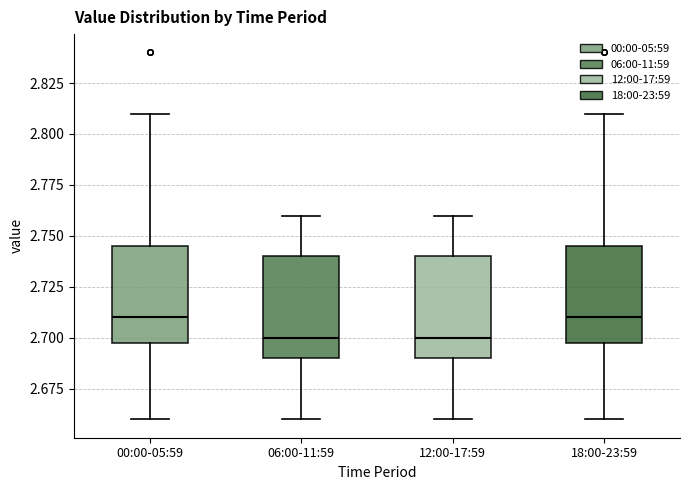

Reading left to right, read every box against the y-axis: the position of its median line, the range the box covers, and the ends of its whiskers. The values are not printed on the chart, so give them approximately, as read against the axis.

00:00-05:59: median 2.710, box 2.700 to 2.745, whiskers 2.660 to 2.810
06:00-11:59: median 2.700, box 2.690 to 2.740, whiskers 2.660 to 2.760
12:00-17:59: median 2.700, box 2.690 to 2.740, whiskers 2.660 to 2.760
18:00-23:59: median 2.710, box 2.700 to 2.745, whiskers 2.660 to 2.810